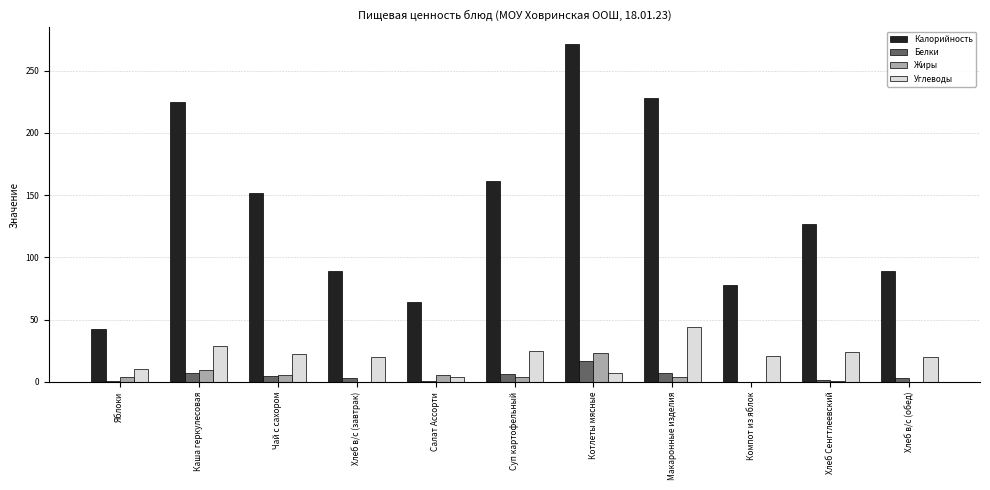

True or false: Жиры has a value of 37.4 at Котлеты мясные.

False